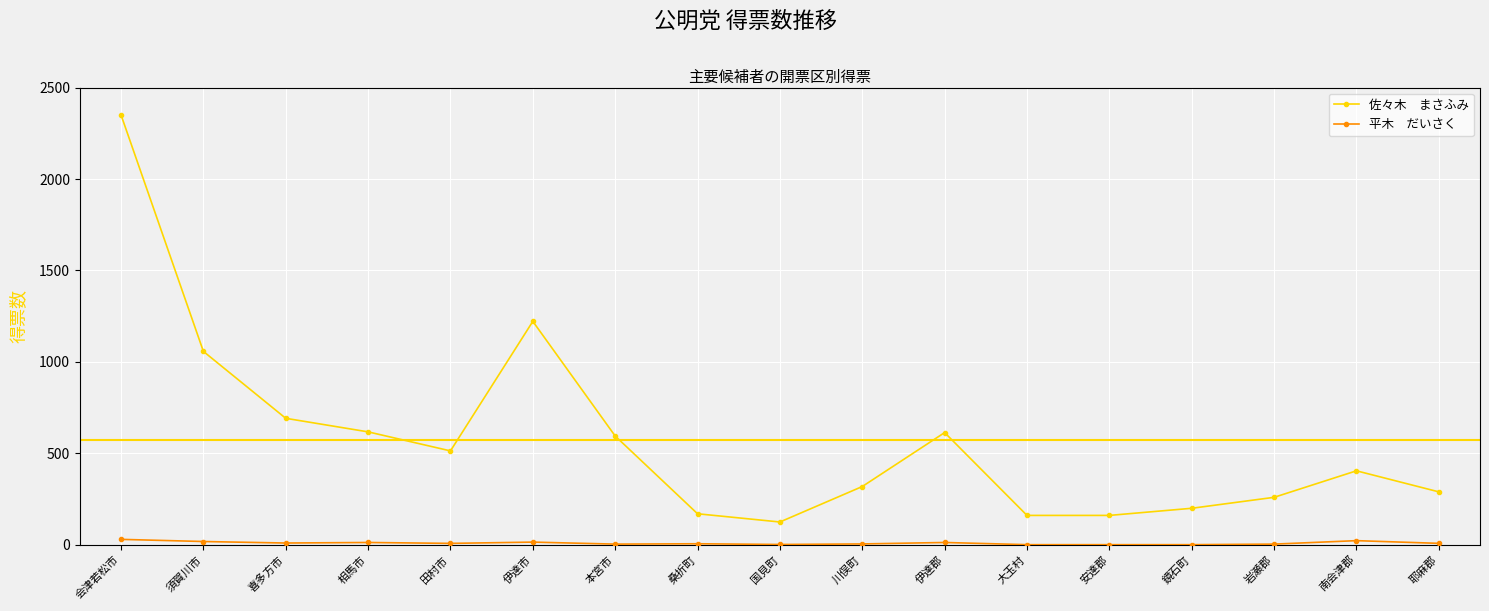

At which category is the sum across all series the highest?

会津若松市